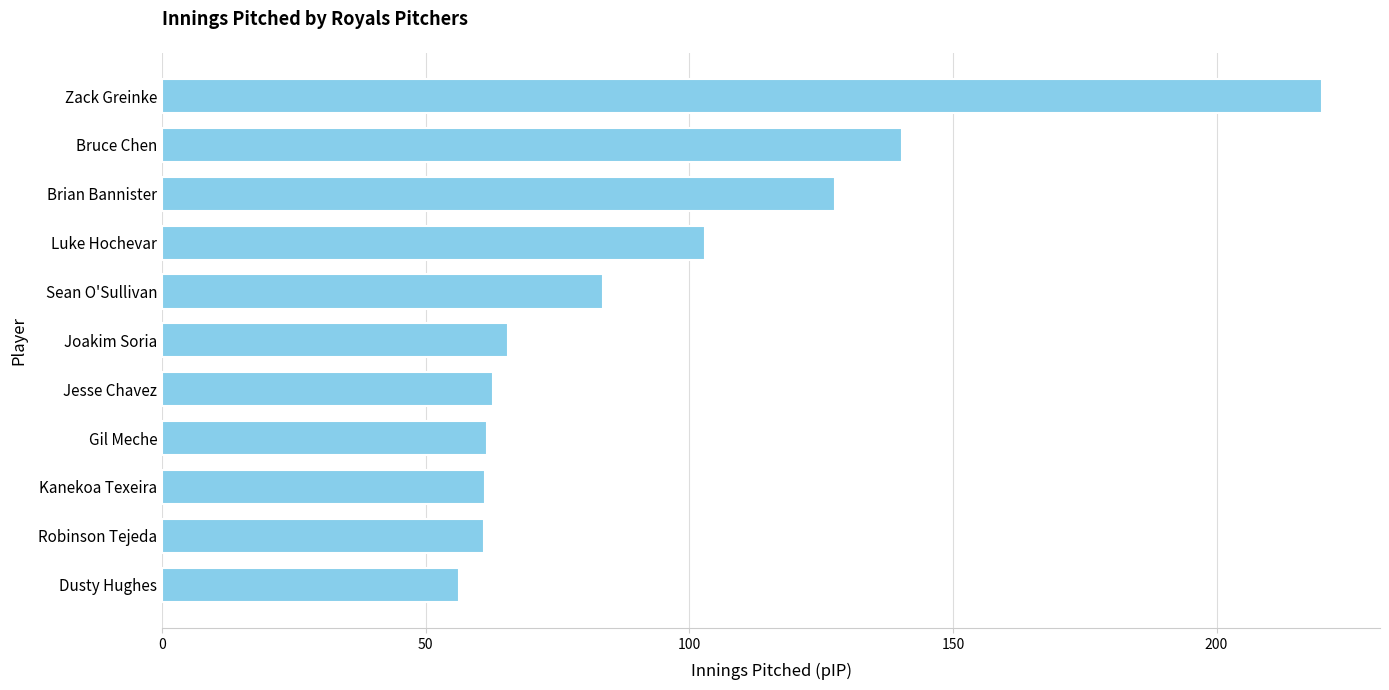

How many data points does each series have?

11